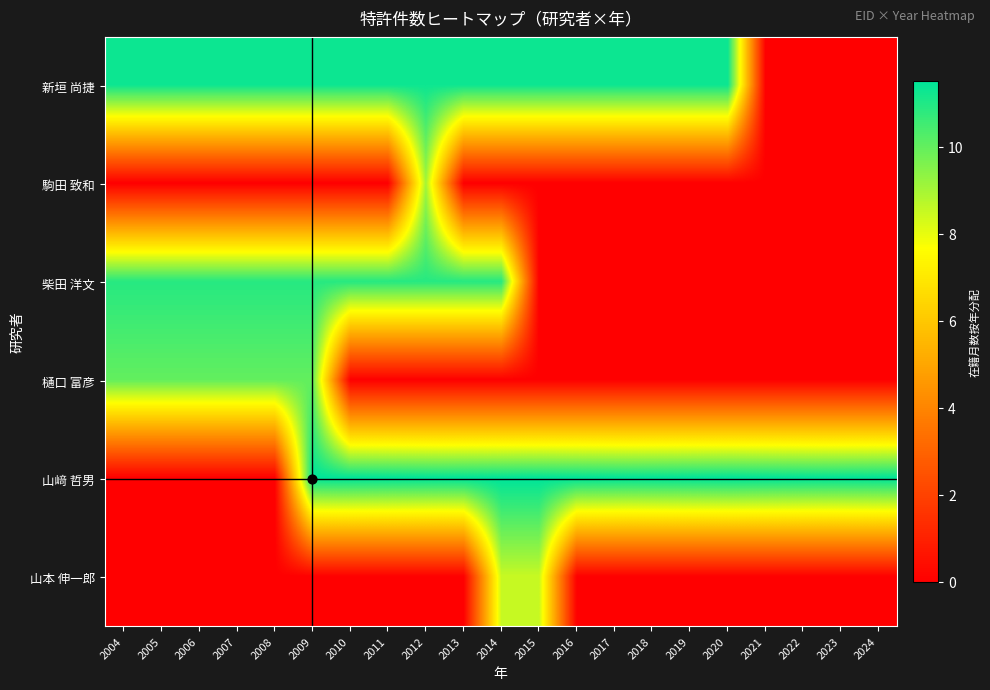

Reading left to right, extract all data points from this chart.

新垣 尚捷: 2004=11.3	2005=11.3	2006=11.3	2007=11.3	2008=11.3	2009=11.3	2010=11.3	2011=11.3	2012=11.3	2013=11.3	2014=11.3	2015=11.3	2016=11.3	2017=11.3	2018=11.3	2019=11.3	2020=11.3	2021=0.0	2022=0.0	2023=0.0	2024=0.0
駒田 致和: 2004=0.0	2005=0.0	2006=0.0	2007=0.0	2008=0.0	2009=0.0	2010=0.0	2011=0.0	2012=9.0	2013=0.0	2014=0.0	2015=0.0	2016=0.0	2017=0.0	2018=0.0	2019=0.0	2020=0.0	2021=0.0	2022=0.0	2023=0.0	2024=0.0
柴田 洋文: 2004=10.9	2005=10.9	2006=10.9	2007=10.9	2008=10.9	2009=10.9	2010=10.9	2011=10.9	2012=10.9	2013=10.9	2014=10.9	2015=0.0	2016=0.0	2017=0.0	2018=0.0	2019=0.0	2020=0.0	2021=0.0	2022=0.0	2023=0.0	2024=0.0
樋口 富彦: 2004=10.0	2005=10.0	2006=10.0	2007=10.0	2008=10.0	2009=10.0	2010=0.0	2011=0.0	2012=0.0	2013=0.0	2014=0.0	2015=0.0	2016=0.0	2017=0.0	2018=0.0	2019=0.0	2020=0.0	2021=0.0	2022=0.0	2023=0.0	2024=0.0
山﨑 哲男: 2004=0.0	2005=0.0	2006=0.0	2007=0.0	2008=0.0	2009=11.5	2010=11.5	2011=11.5	2012=11.5	2013=11.5	2014=11.5	2015=11.5	2016=11.5	2017=11.5	2018=11.5	2019=11.5	2020=11.5	2021=11.5	2022=11.5	2023=11.5	2024=11.5
山本 伸一郎: 2004=0.0	2005=0.0	2006=0.0	2007=0.0	2008=0.0	2009=0.0	2010=0.0	2011=0.0	2012=0.0	2013=0.0	2014=8.5	2015=8.5	2016=0.0	2017=0.0	2018=0.0	2019=0.0	2020=0.0	2021=0.0	2022=0.0	2023=0.0	2024=0.0